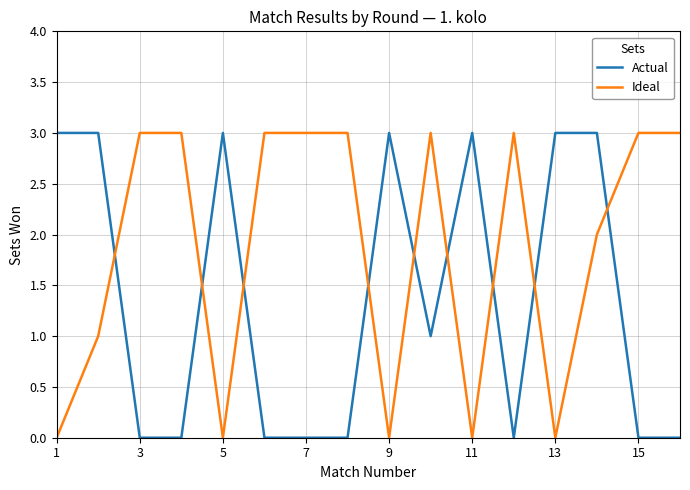

What is the maximum value shown in the chart?

3